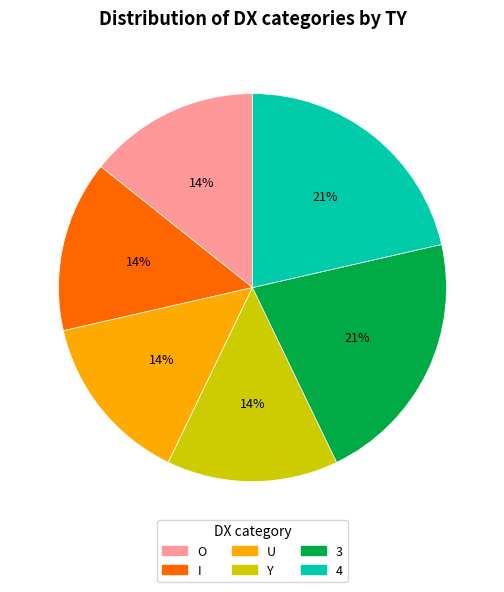

To the nearest percent, what is the average slice percentage?

17%